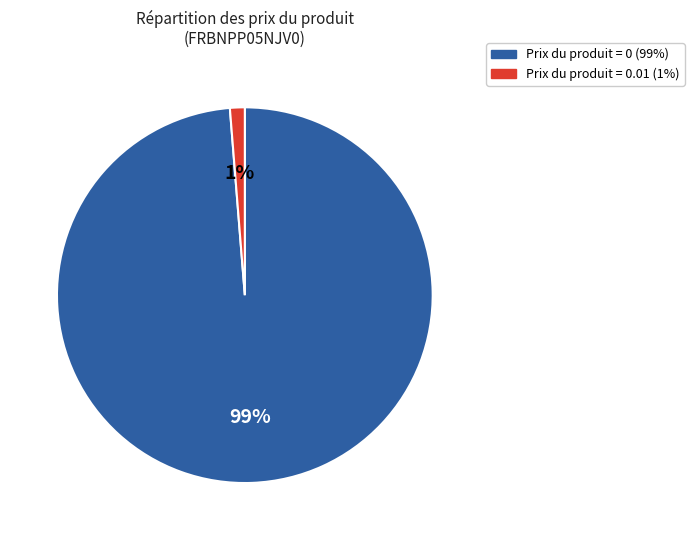

Does any single category account for the majority?

Yes